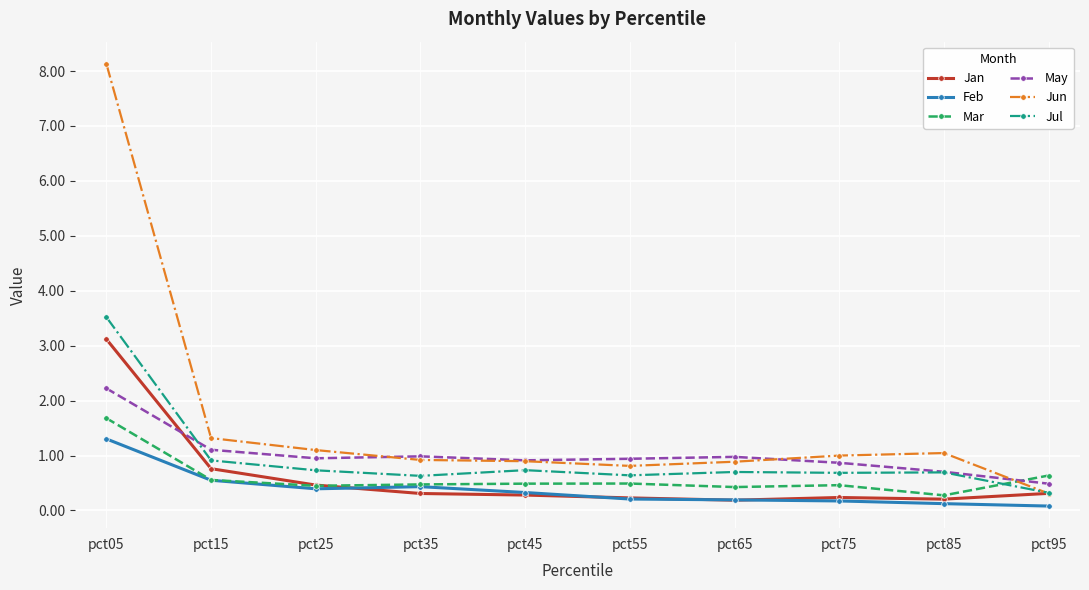

What is the total value across all series at pct05?

20.0